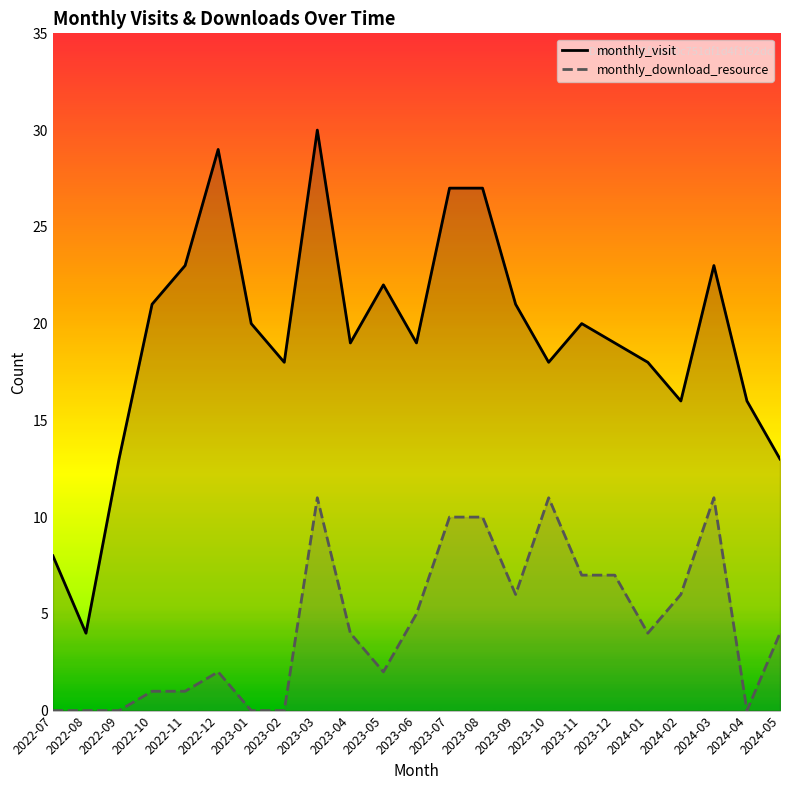

What is the label of the 19th point from the right?

2022-11